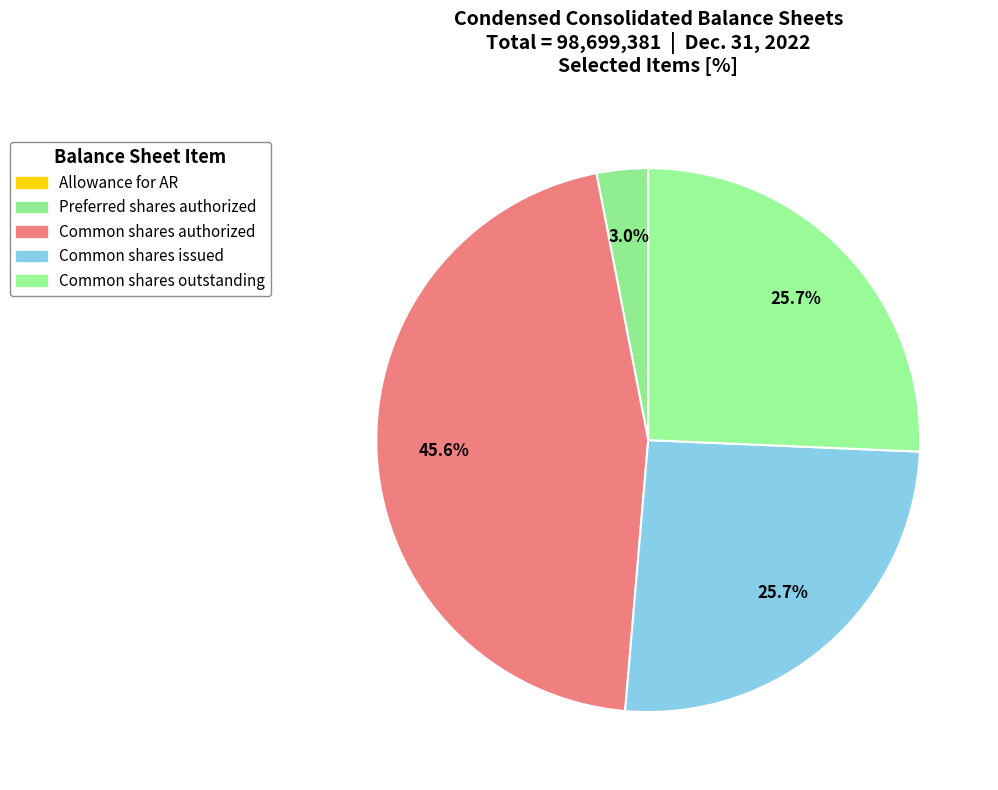

What is the smallest slice in the pie chart?

Allowance for accounts receivable